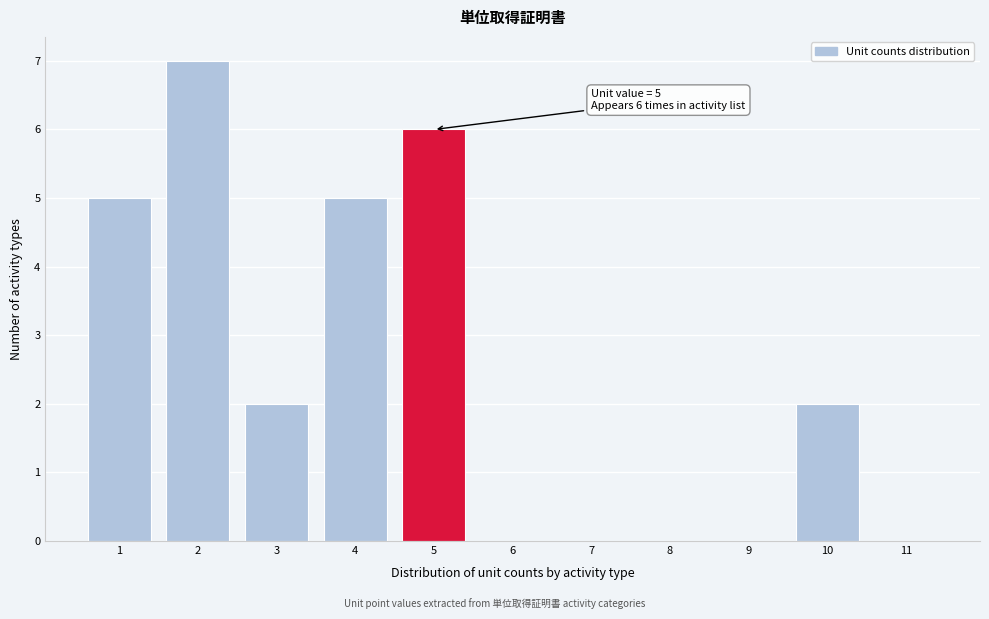

Which range on the x-axis has the tallest bar?

1.5 to 2.5